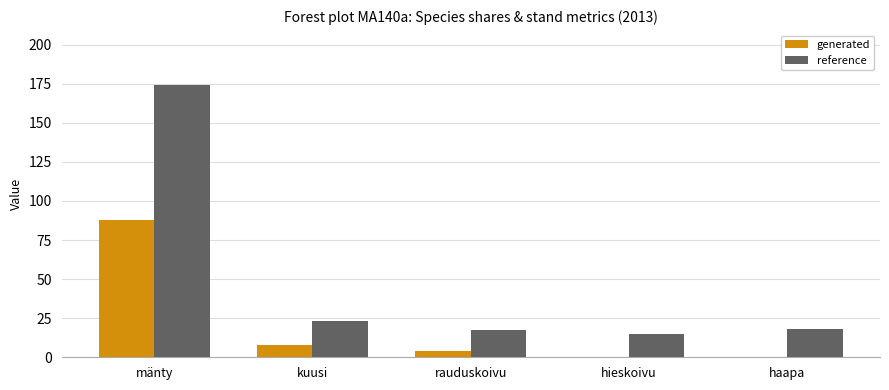

True or false: reference has a value of 17.5 at rauduskoivu.

True